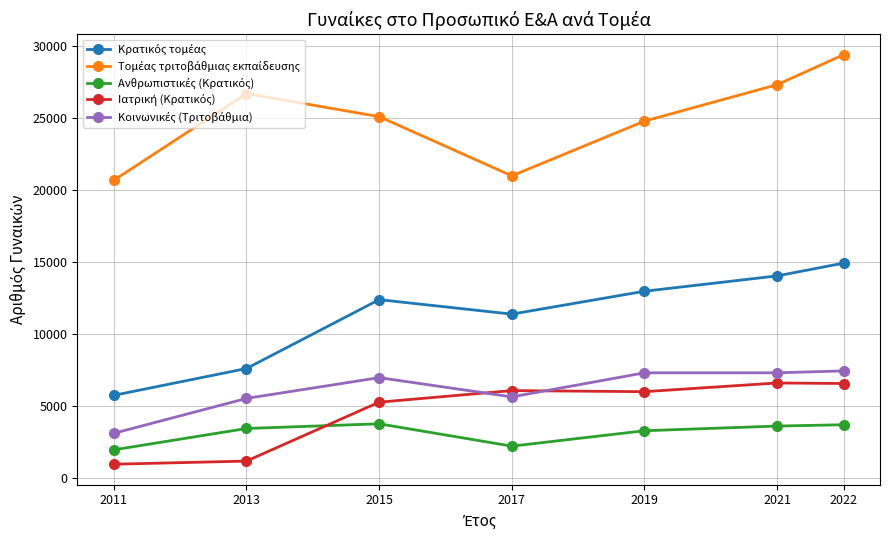

How many data points does each series have?

7